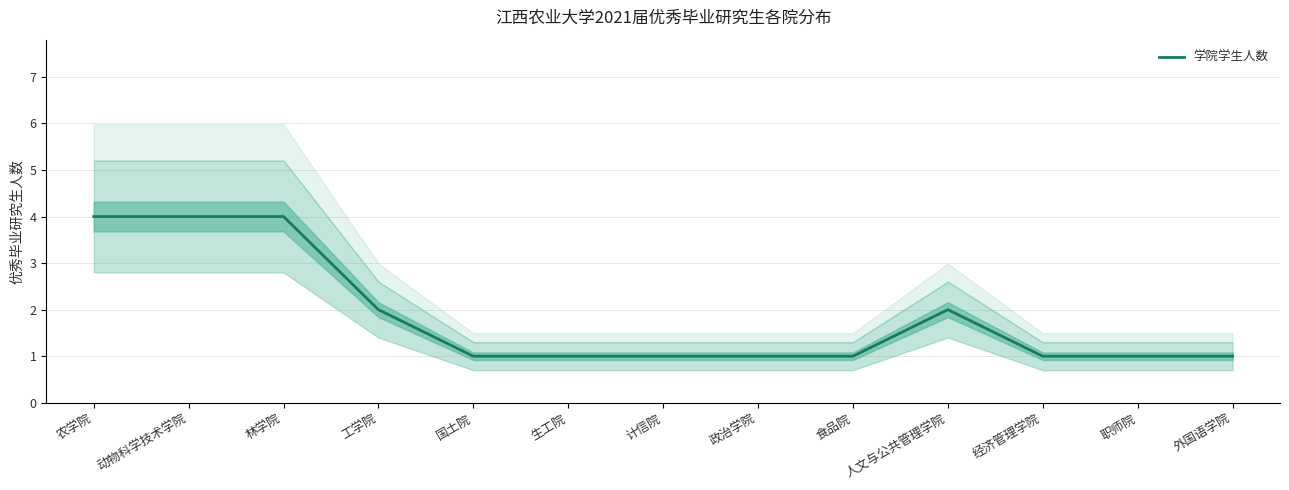

What is the average value?

2